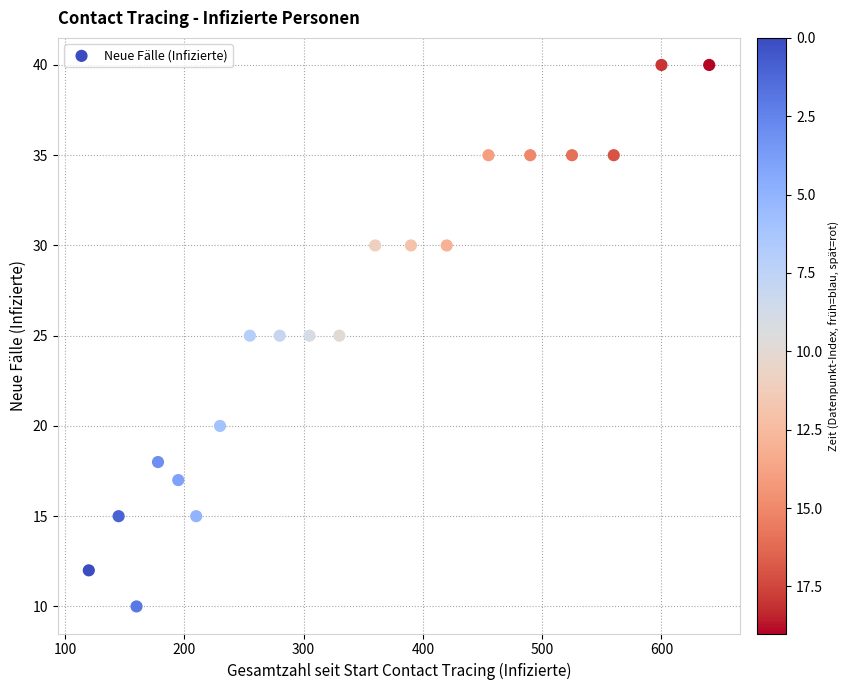

What is the range of X values (max minus min)?

520